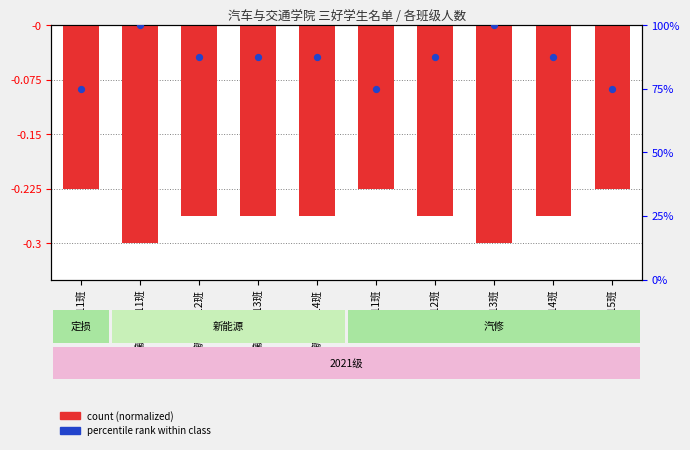

Which series contains the highest Y value?

percentile rank within class